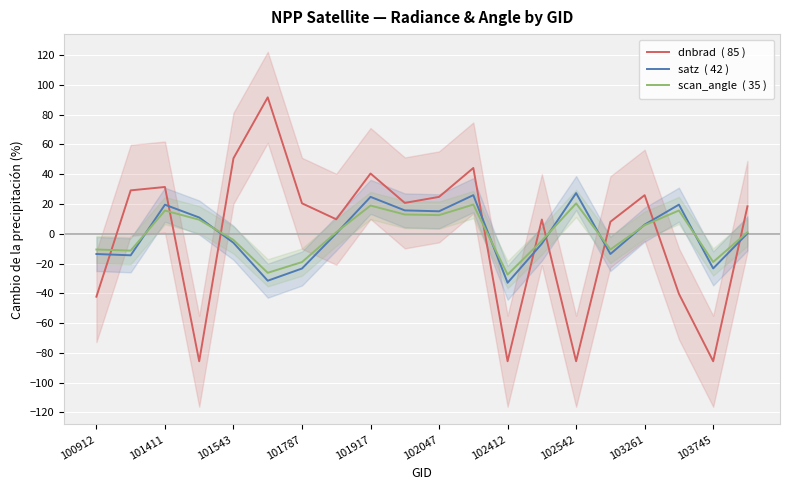

What is the total value across all series at 102542?

-37.9